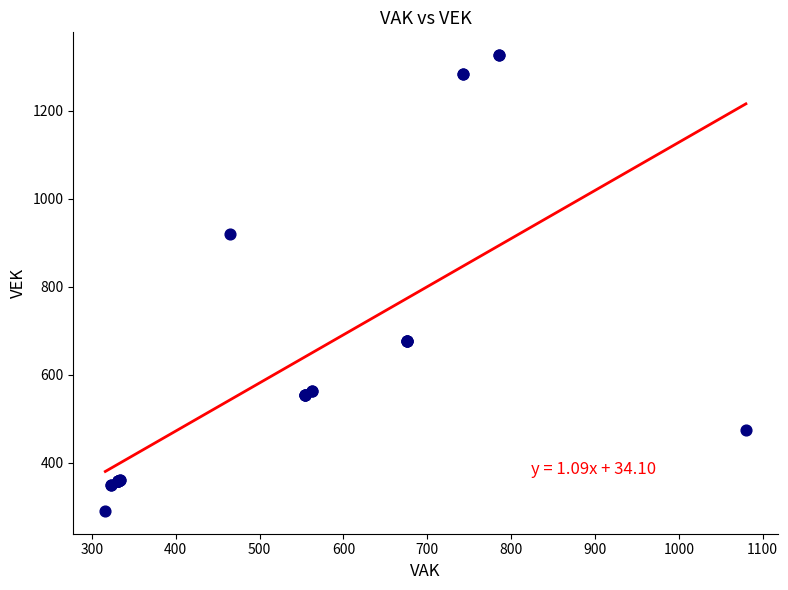

What Y value in the scatter plot is closest to 808?

919